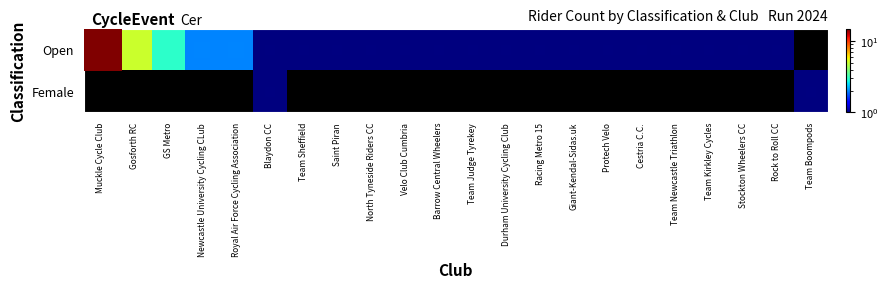

Which series changed the most between Protech Velo and Stockton Wheelers CC?

Open